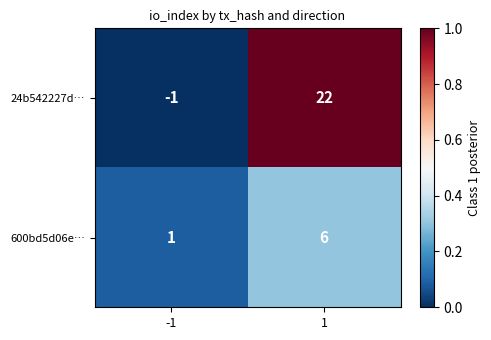

Between -1 and 1, which series saw the biggest shift?

24b542227d…